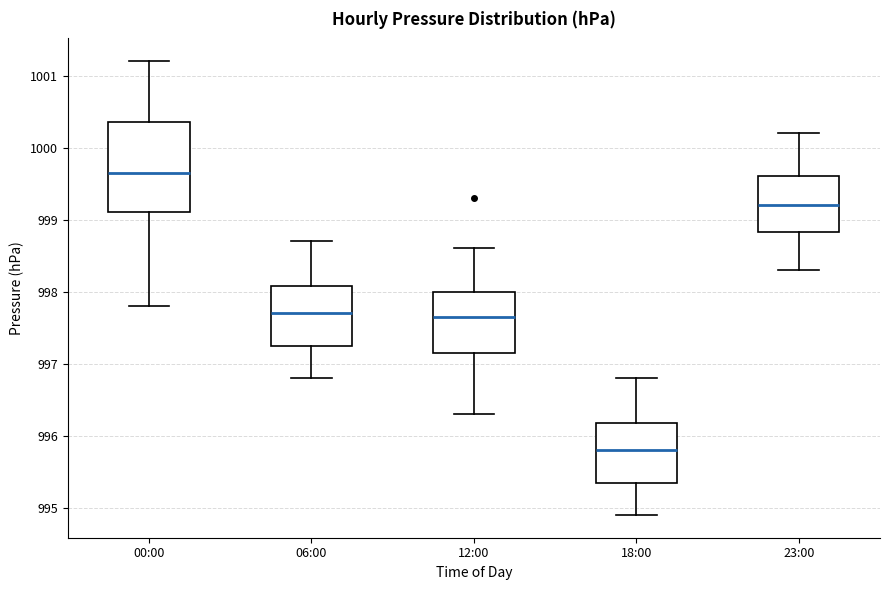

Which box is the tallest, from its lower edge to its upper edge?

00:00